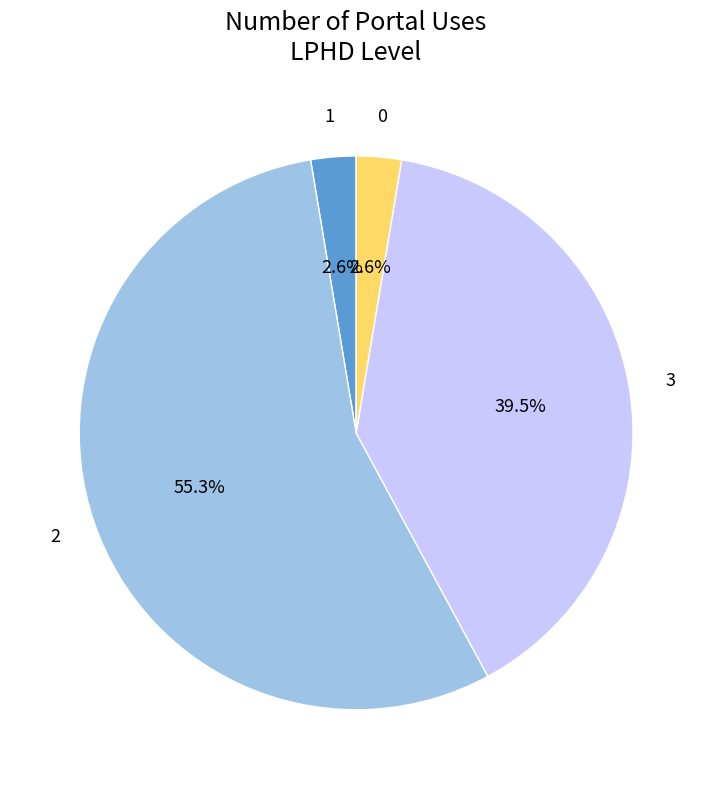

How many segments does this pie chart have?

4